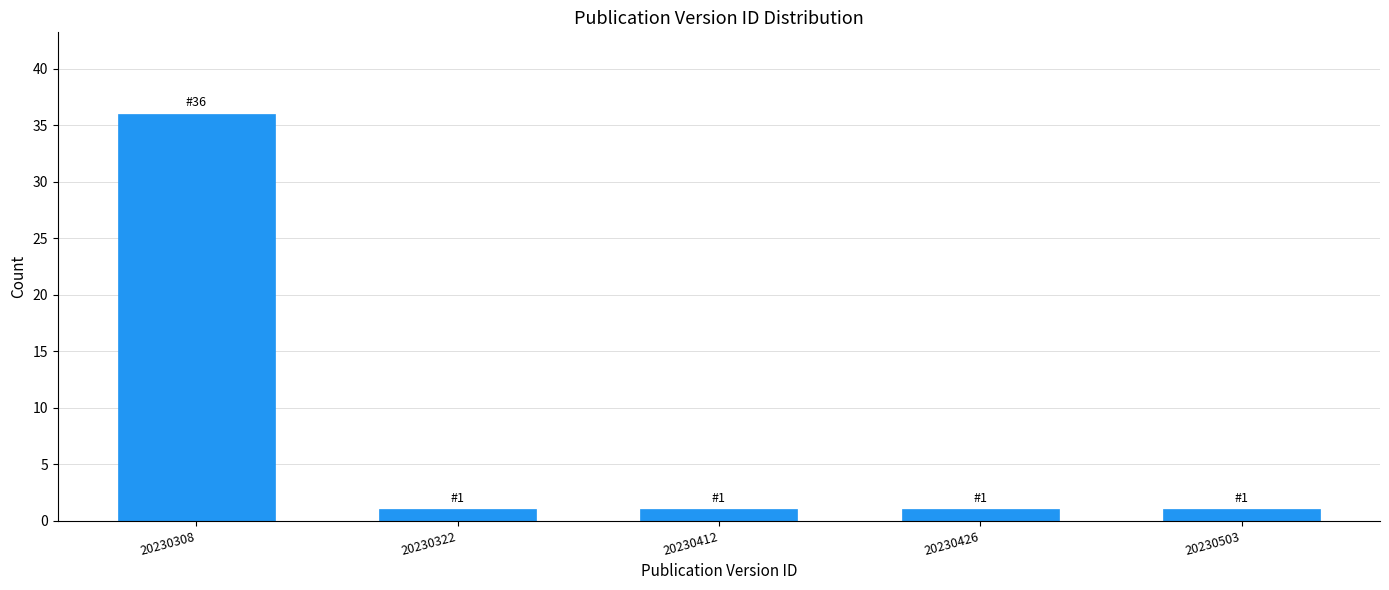

Reading left to right, list all the values displayed in this chart.

20230308=36	20230322=1	20230412=1	20230426=1	20230503=1